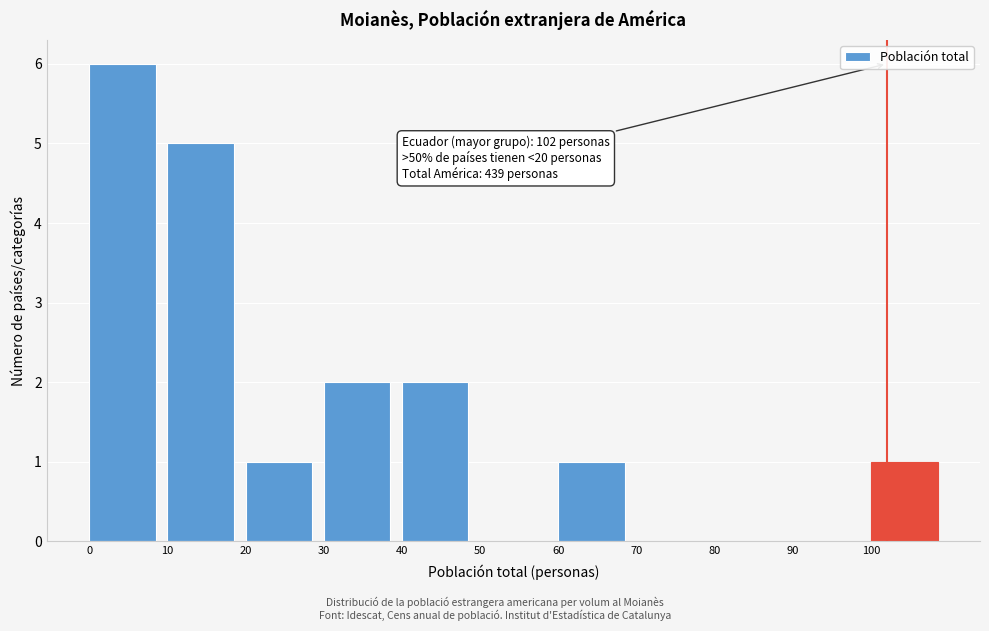

Which range on the x-axis has the tallest bar?

0 to 10